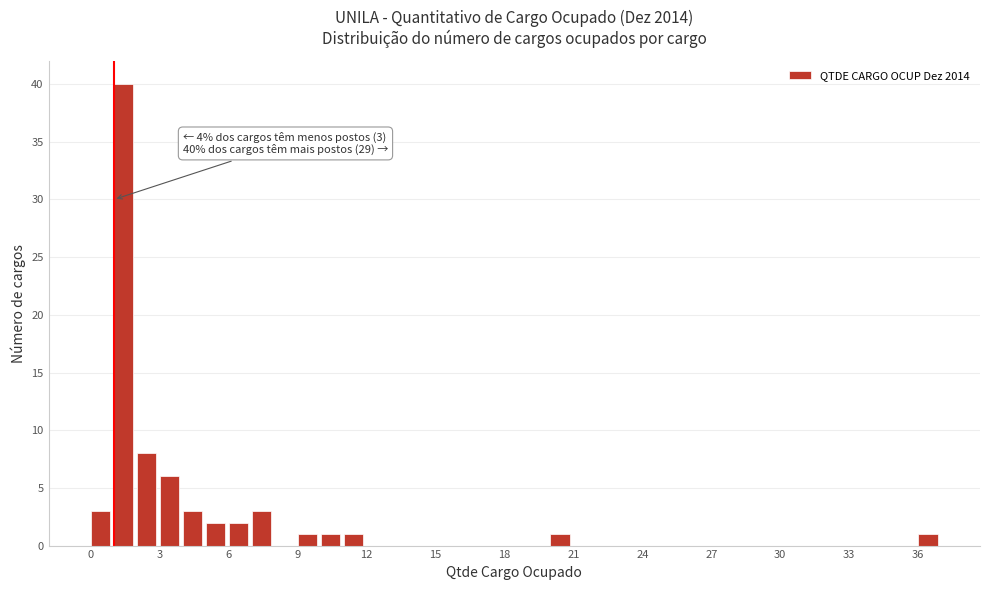

Around what value on the x-axis is the tallest bar? Give the approximate position of its centre, as read against the axis.

1.5